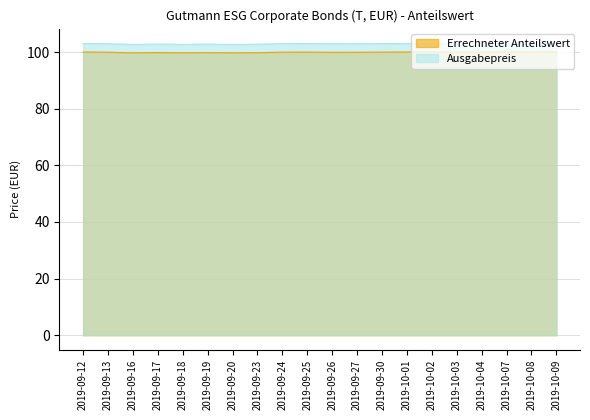

How many lines are shown in the chart?

2